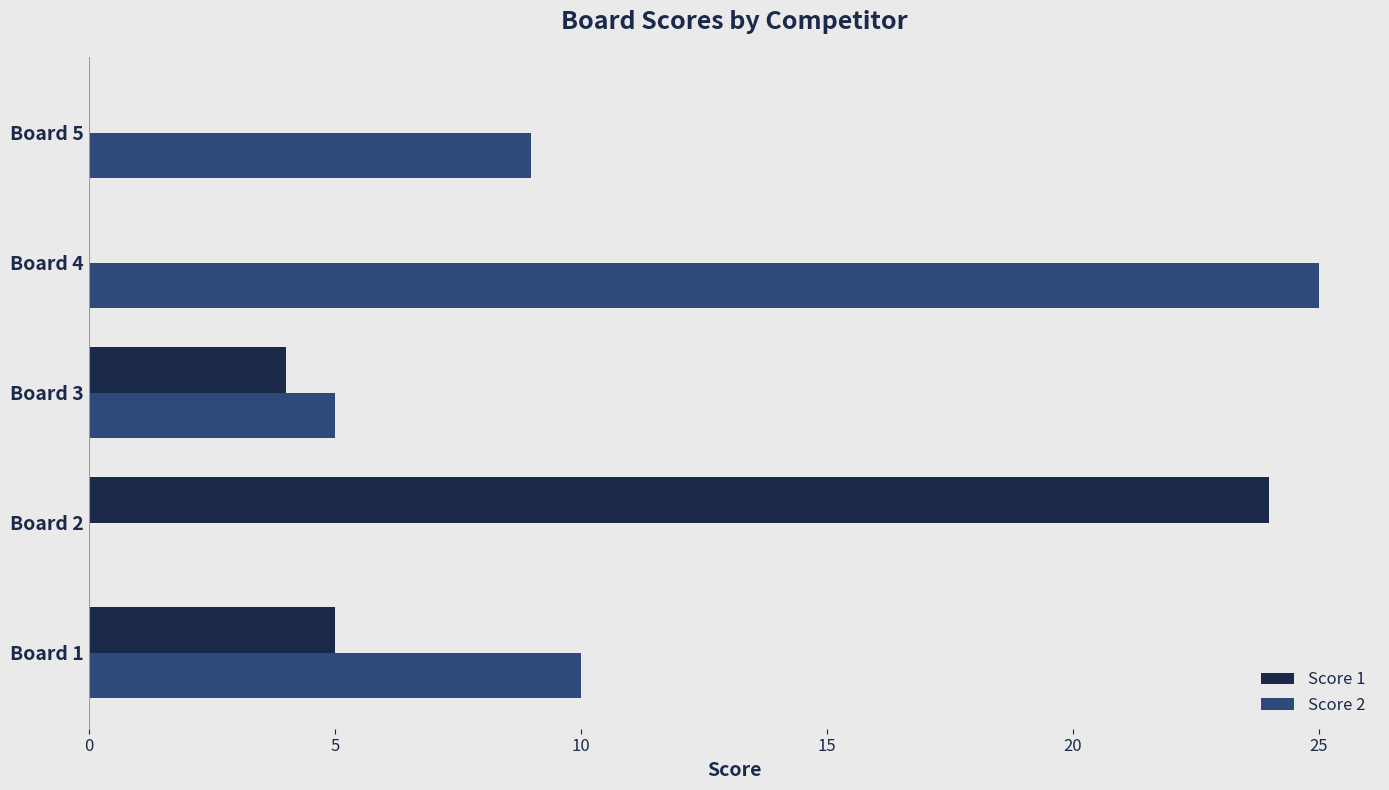

The value of Score 2 at Board 5 is 13. True or false?

False